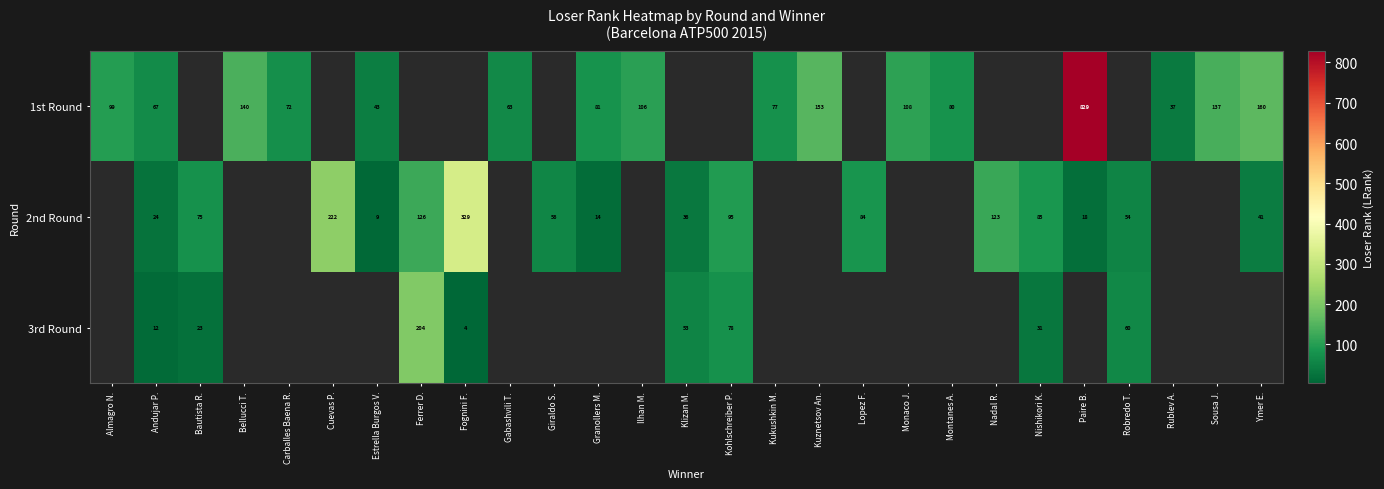

The 1st Round series shows 29.7 at Andujar P.. True or false?

False